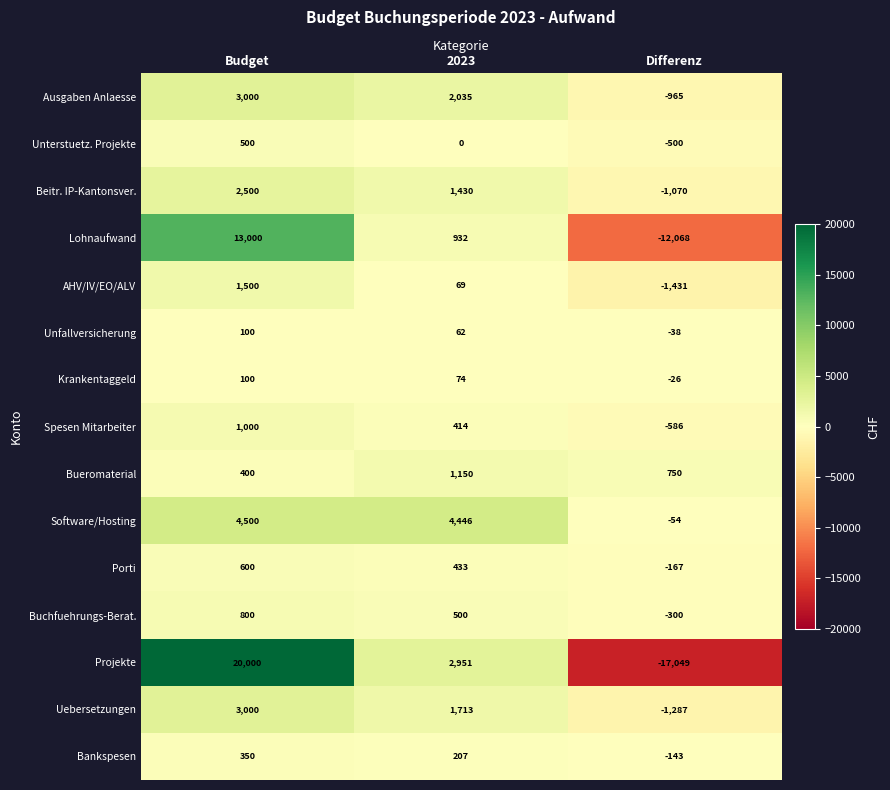

Is it true that Ausgaben Anlaesse equals 4153 at Budget?

False